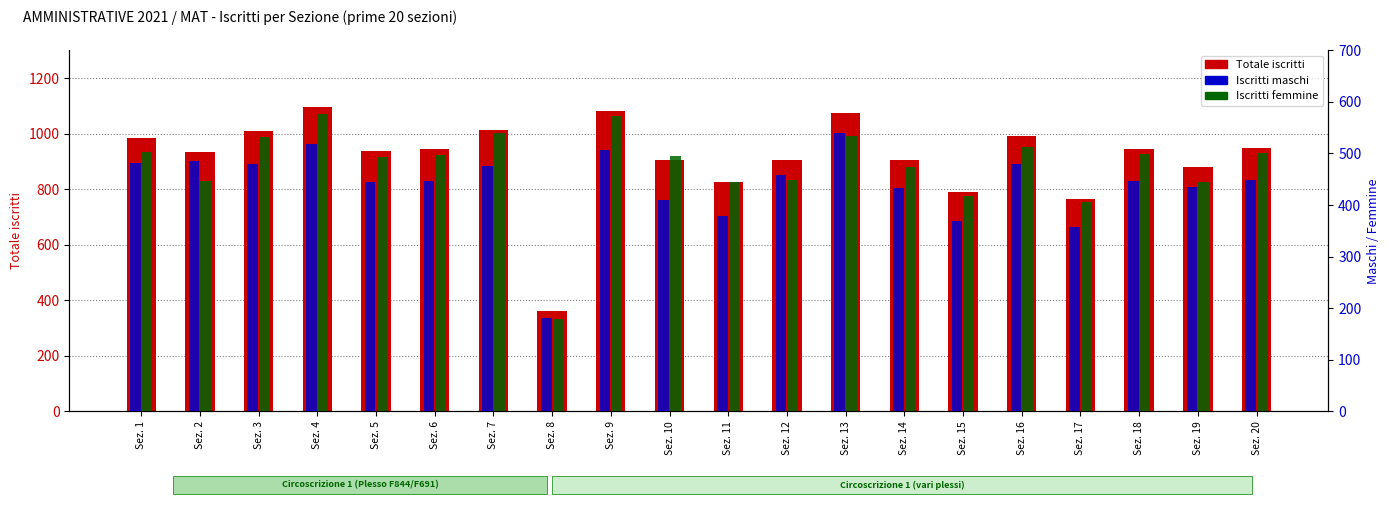

Which series has the largest range (max minus min)?

Totale iscritti